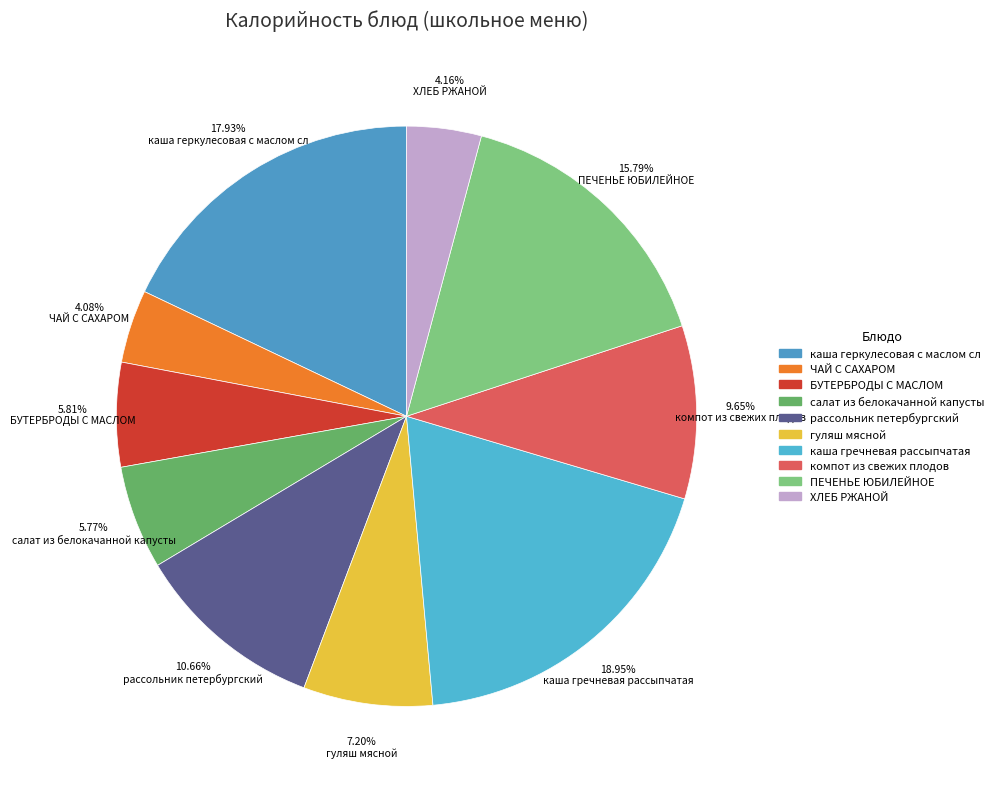

Count the number of slices in the pie.

10